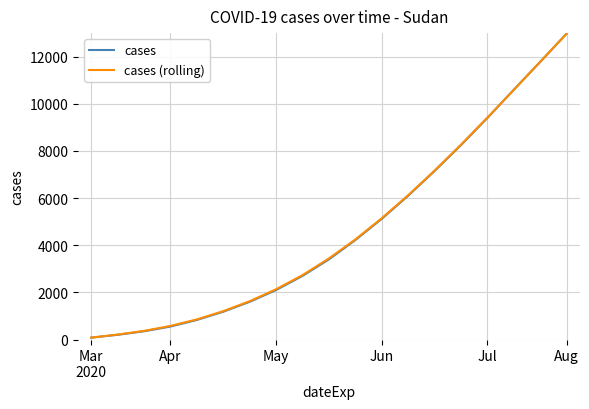

What is the maximum value shown in the chart?

12980.0